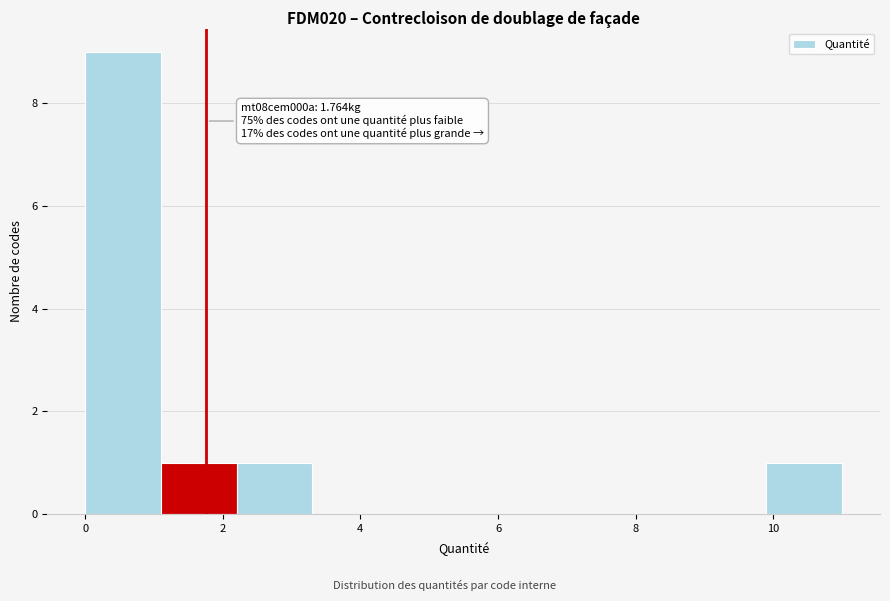

Which range on the x-axis has the tallest bar?

0.0 to 1.2